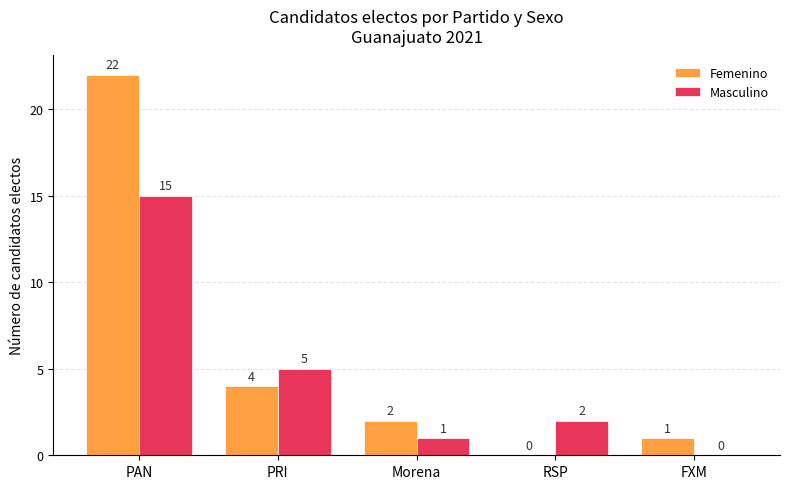

True or false: Femenino has a value of -14 at RSP.

False